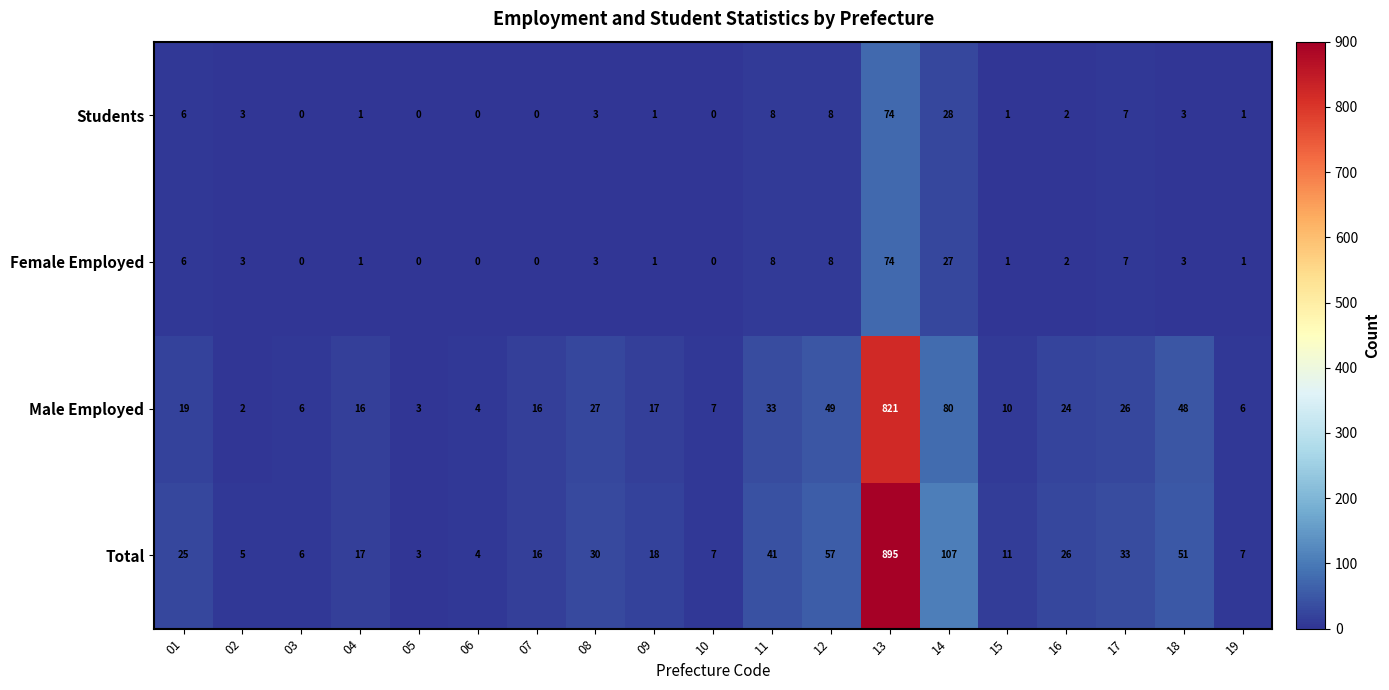

True or false: Female Employed has a value of 3 at 08.

True